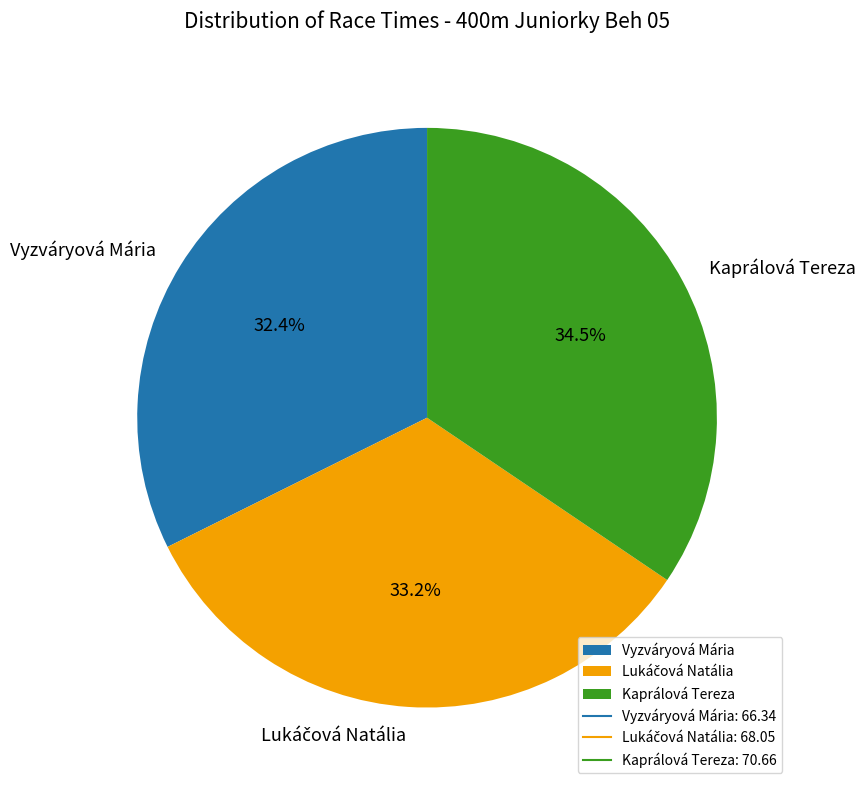

Combined, what portion of the pie is Kaprálová Tereza and Vyzváryová Mária?

66.8%